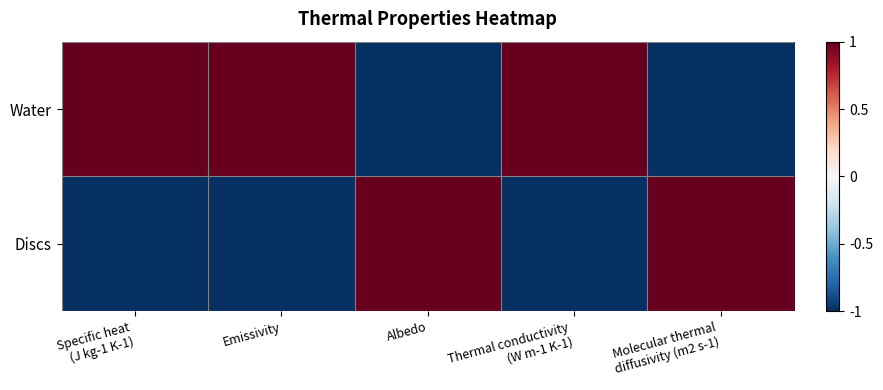

Which series has the largest range (max minus min)?

Water